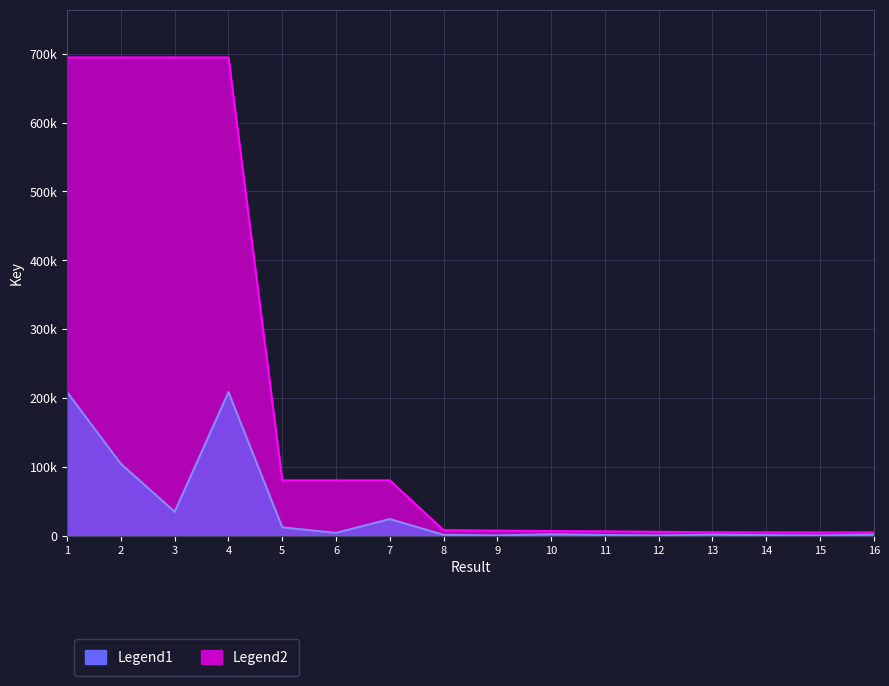

The chart shows a value of 694606 at 2. True or false?

True